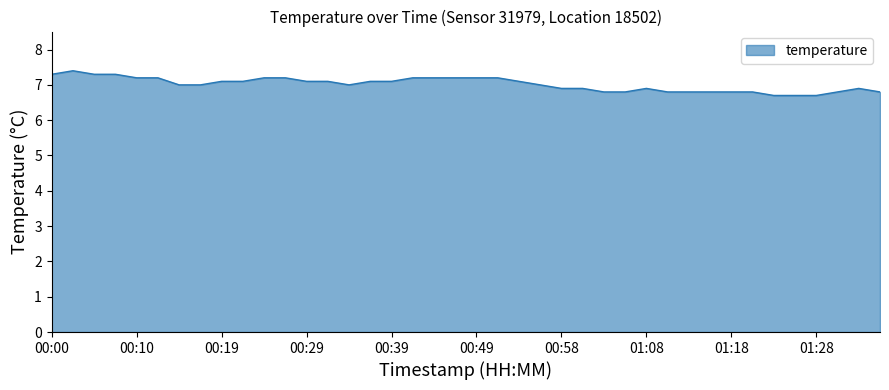

What is the greatest value displayed?

7.4